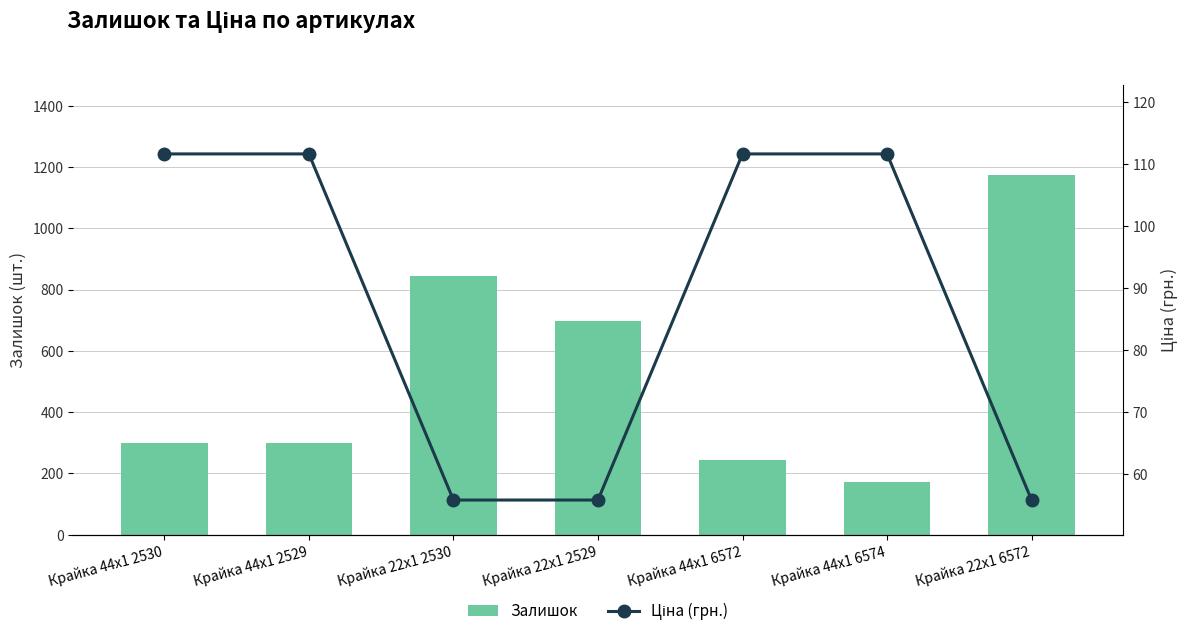

What is the label of the 7th bar from the right?

Крайка 44x1 2530